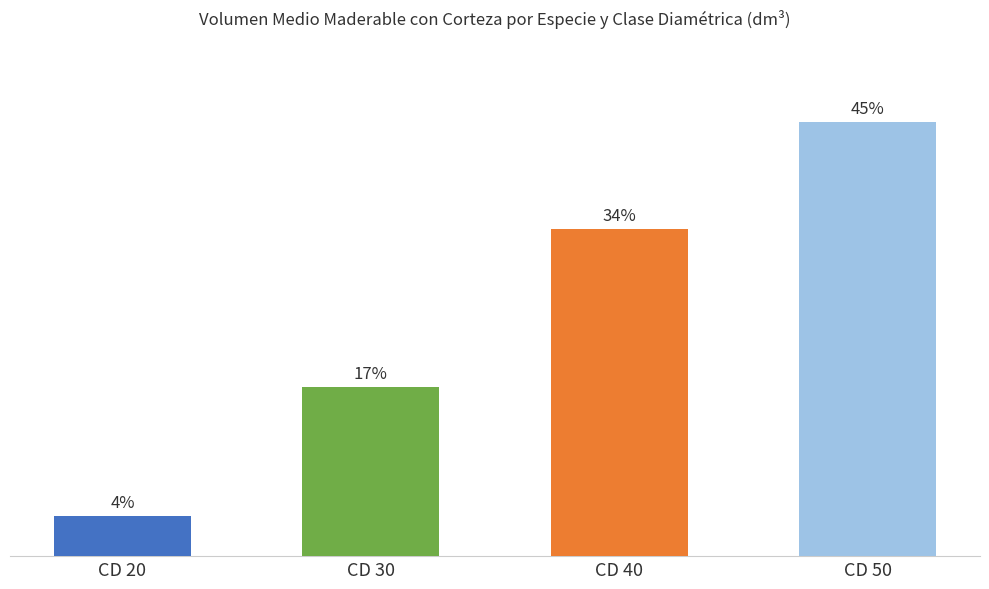

Rank the categories by value from highest to lowest.

CD 50, CD 40, CD 30, CD 20